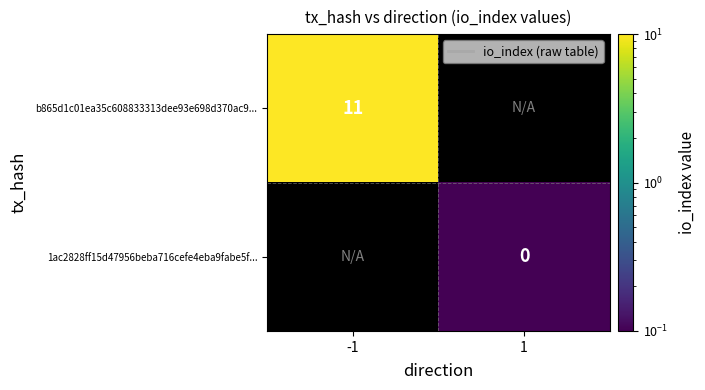

Is it true that b865d1c01ea35c608833313dee93e698d370ac9... equals 20 at -1?

False